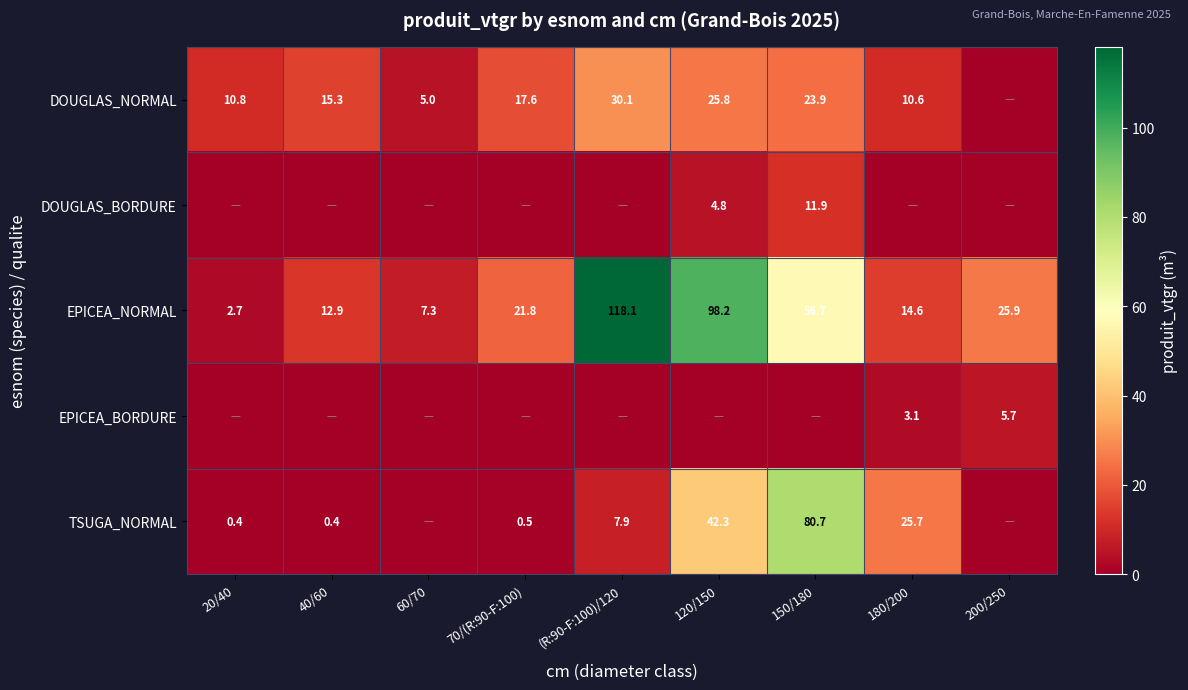

What is the minimum value for EPICEA_NORMAL?

2.7